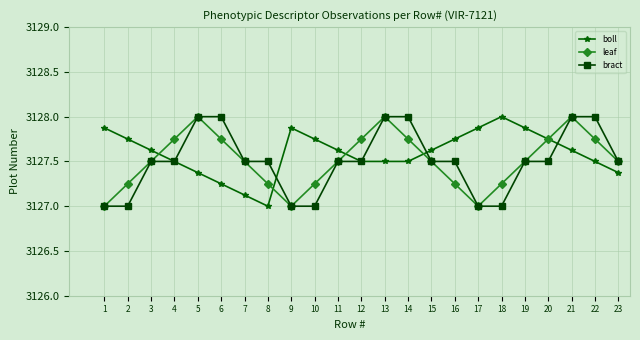

What are all the series names shown in the legend?

boll, leaf, bract